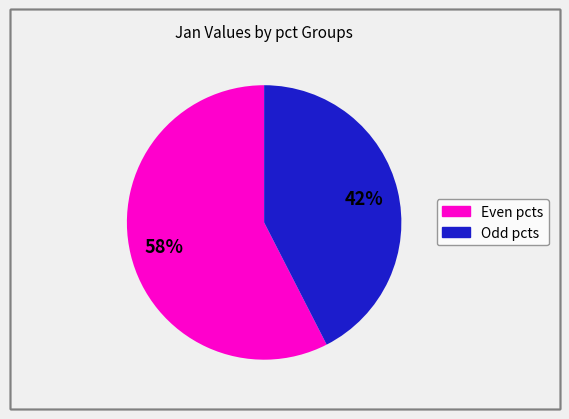

Count the number of slices in the pie.

2